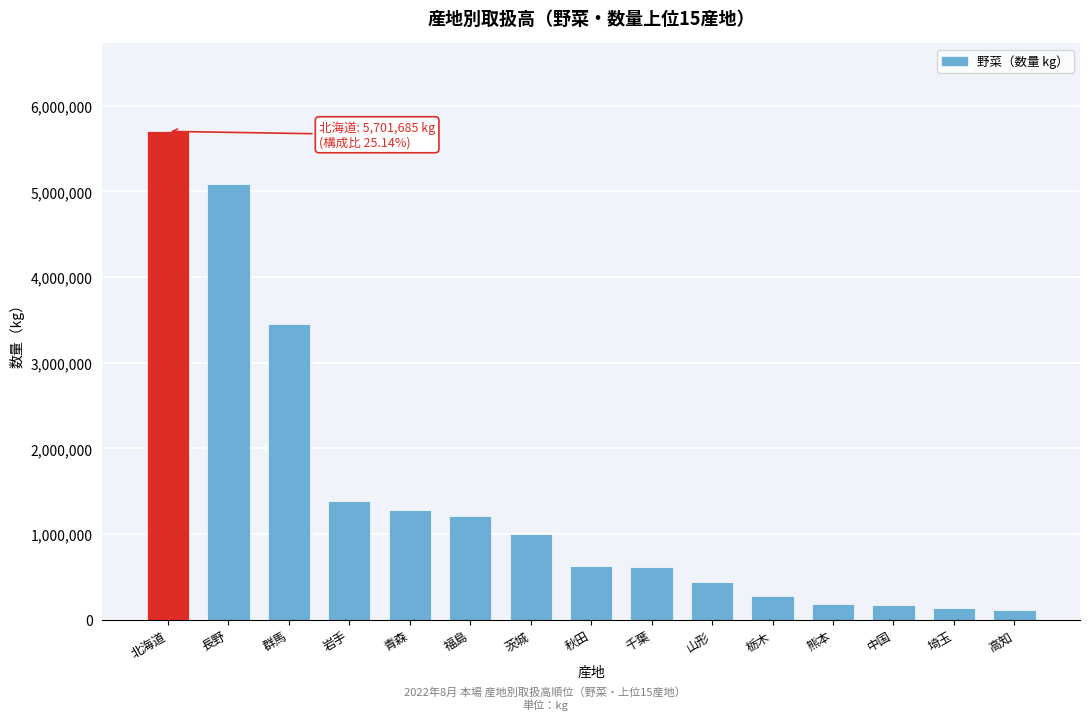

What is the average value?

1446176